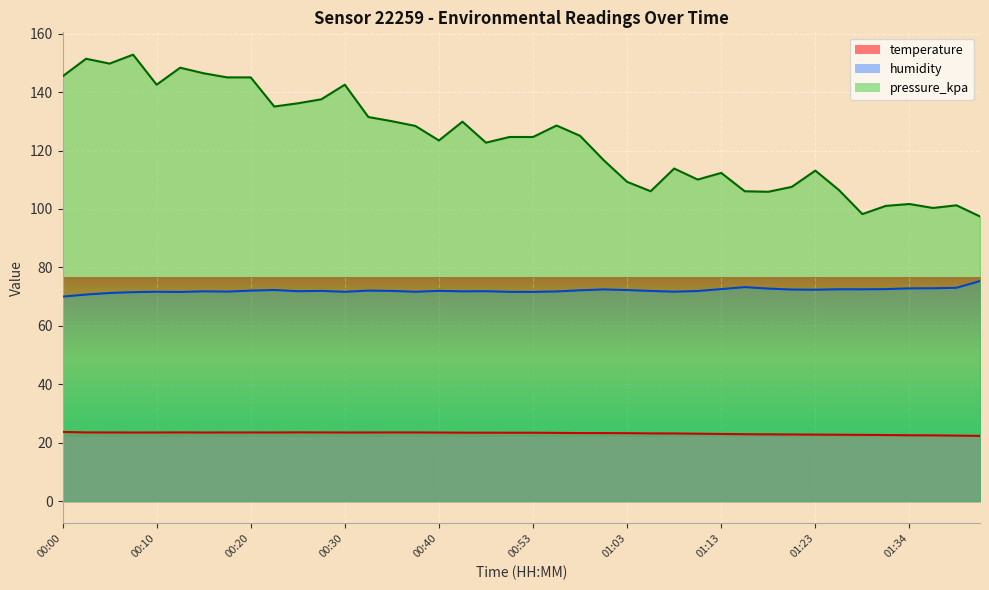

What is the difference between the maximum and minimum values in the pressure_kpa series?

55.4